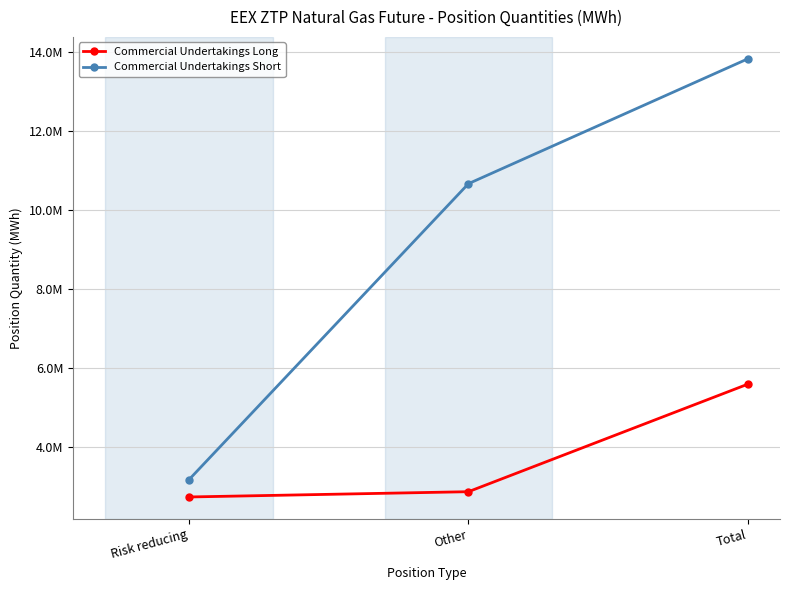

At Total, list the series in order from largest to smallest.

Commercial Undertakings Short, Commercial Undertakings Long